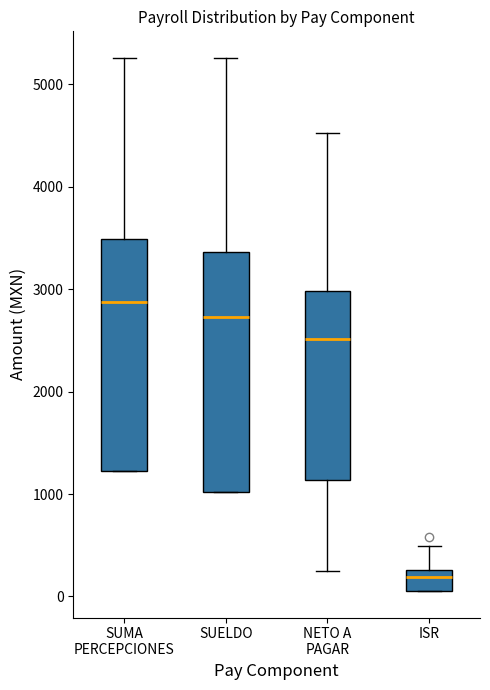

Reading left to right, read every box against the y-axis: the position of its median line, the range the box covers, and the ends of its whiskers. The values are not printed on the chart, so give them approximately, as read against the axis.

SUMA PERCEPCIONES: median 2900, box 1200 to 3500, whiskers 1200 to 5300
SUELDO: median 2700, box 1000 to 3400, whiskers 1000 to 5300
NETO A PAGAR: median 2500, box 1100 to 3000, whiskers 200 to 4500
ISR: median 200, box 100 to 300, whiskers 100 to 500